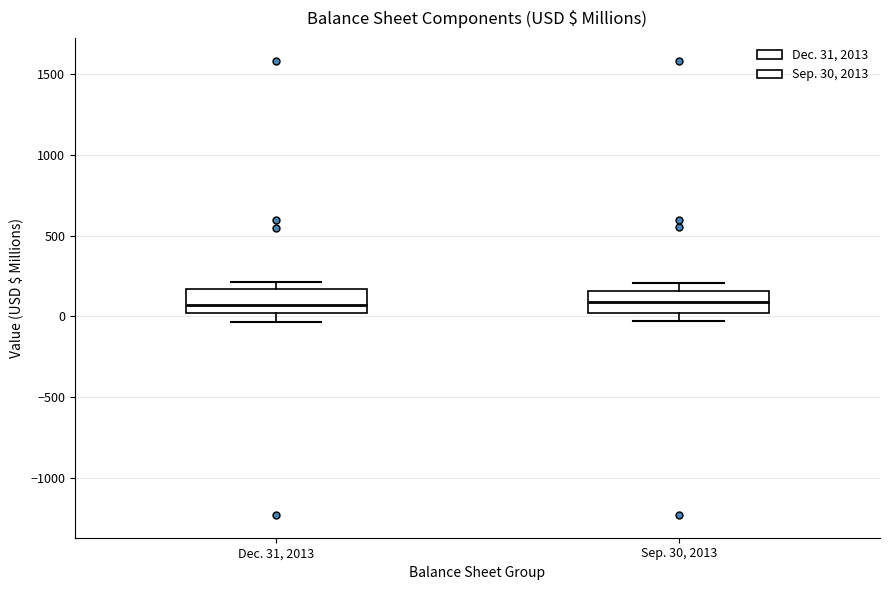

Reading left to right, read every box against the y-axis: the position of its median line, the range the box covers, and the ends of its whiskers. The values are not printed on the chart, so give them approximately, as read against the axis.

Dec. 31, 2013: median 50, box 0 to 150, whiskers -50 to 200
Sep. 30, 2013: median 100, box 0 to 150, whiskers -50 to 200